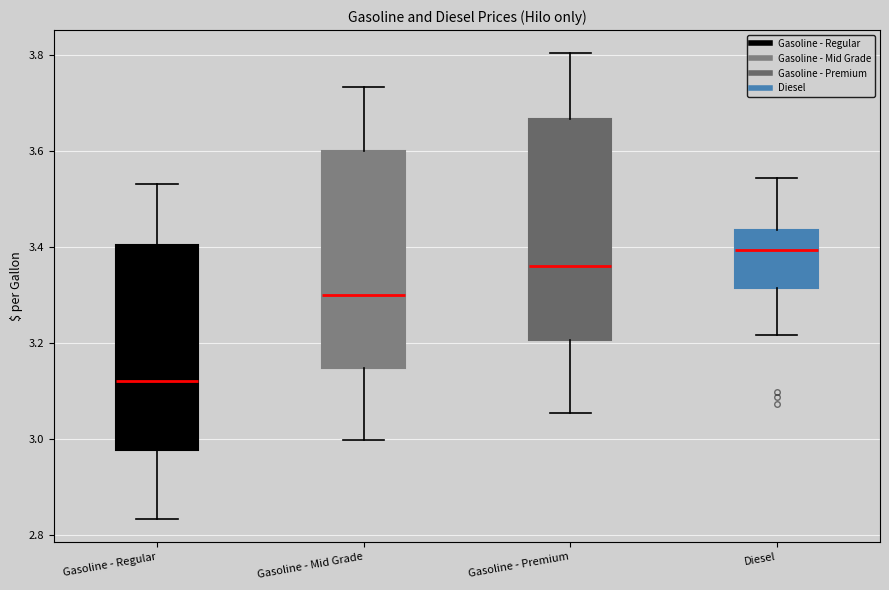

Where does the upper whisker of the box for Diesel end on the y-axis? The values are not printed on the chart, so give them approximately, as read against the axis.

3.54